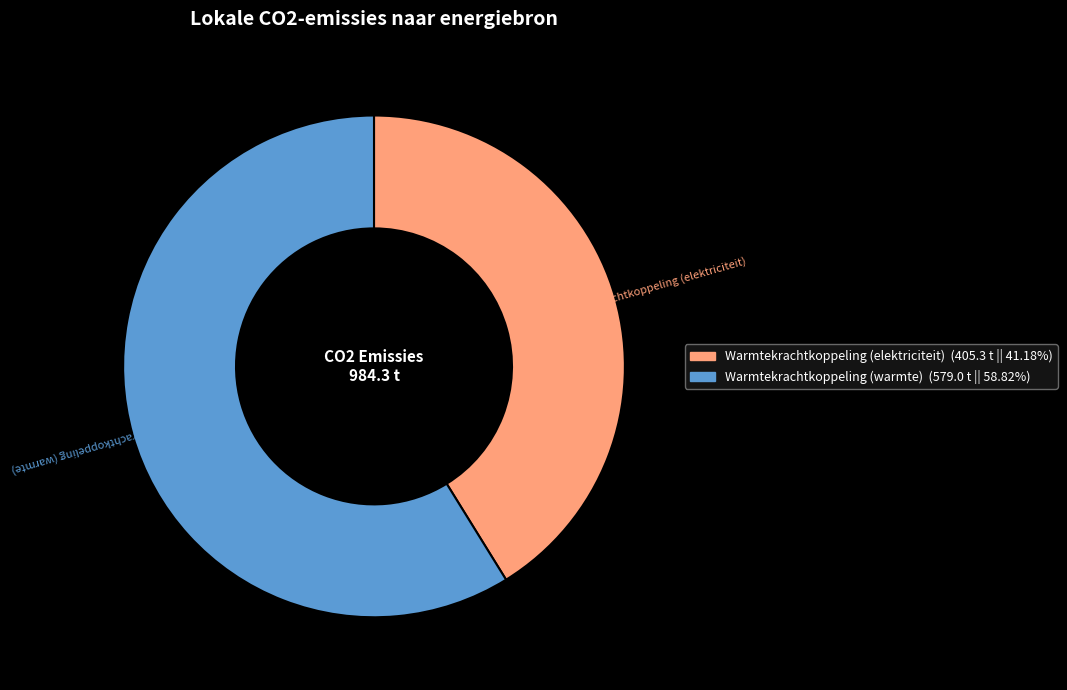

Does any single category account for the majority?

Yes